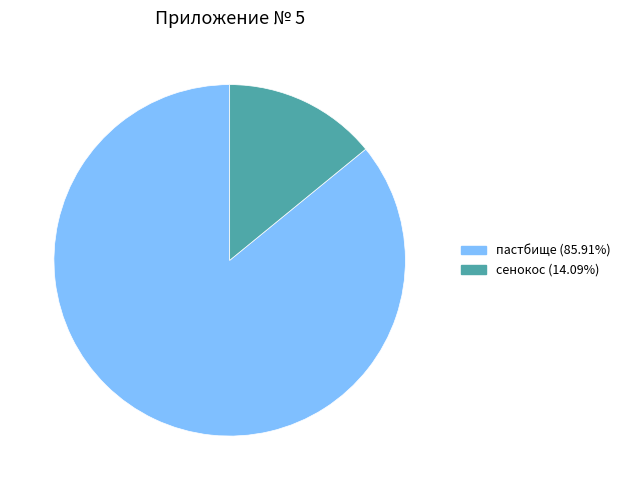

Do сенокос (14.09%) and пастбище (85.91%) together represent more than half of the pie?

Yes